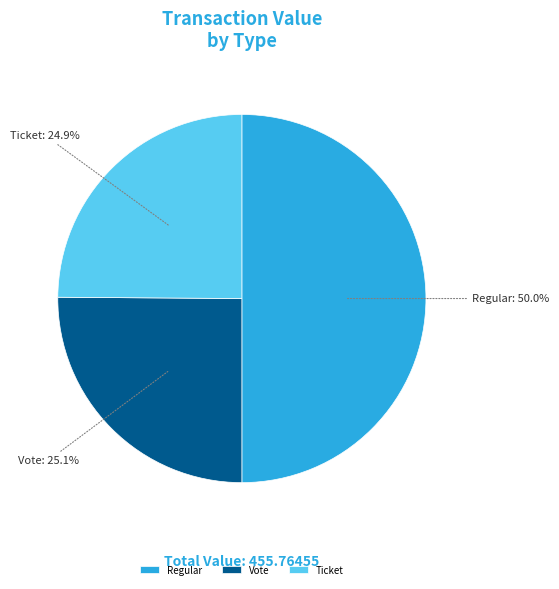

Approximately how many times larger is the value at Vote compared to Ticket?

1.0